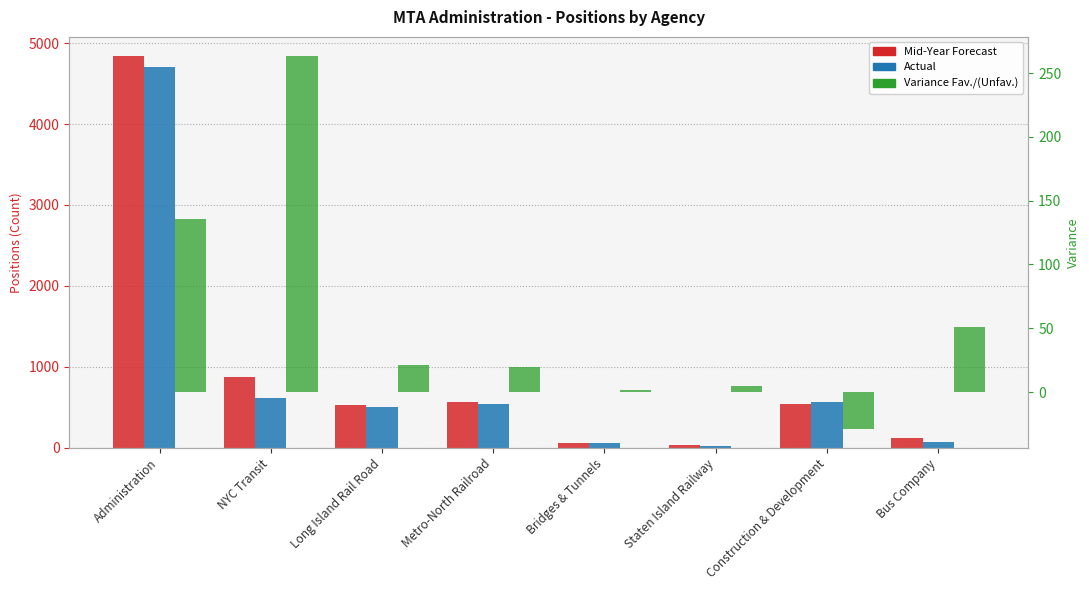

What is the difference between the Variance Favorable/(Unfavorable) values at Bridges & Tunnels and Administration?

133.2